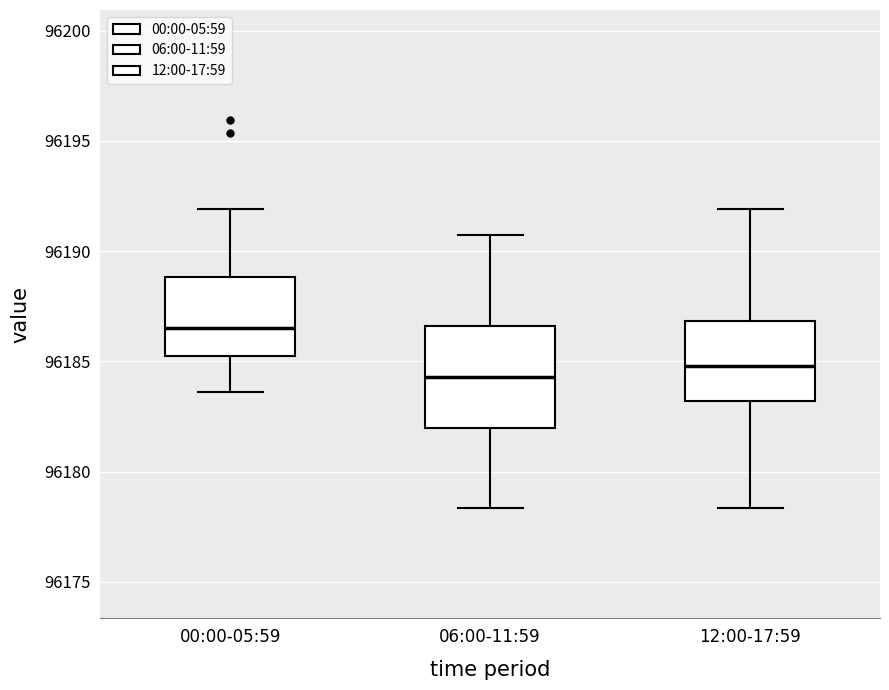

Reading left to right, read every box against the y-axis: the position of its median line, the range the box covers, and the ends of its whiskers. The values are not printed on the chart, so give them approximately, as read against the axis.

00:00-05:59: median 96186.5, box 96185.5 to 96189.0, whiskers 96183.5 to 96192.0
06:00-11:59: median 96184.5, box 96182.0 to 96186.5, whiskers 96178.5 to 96190.5
12:00-17:59: median 96185.0, box 96183.0 to 96187.0, whiskers 96178.5 to 96192.0